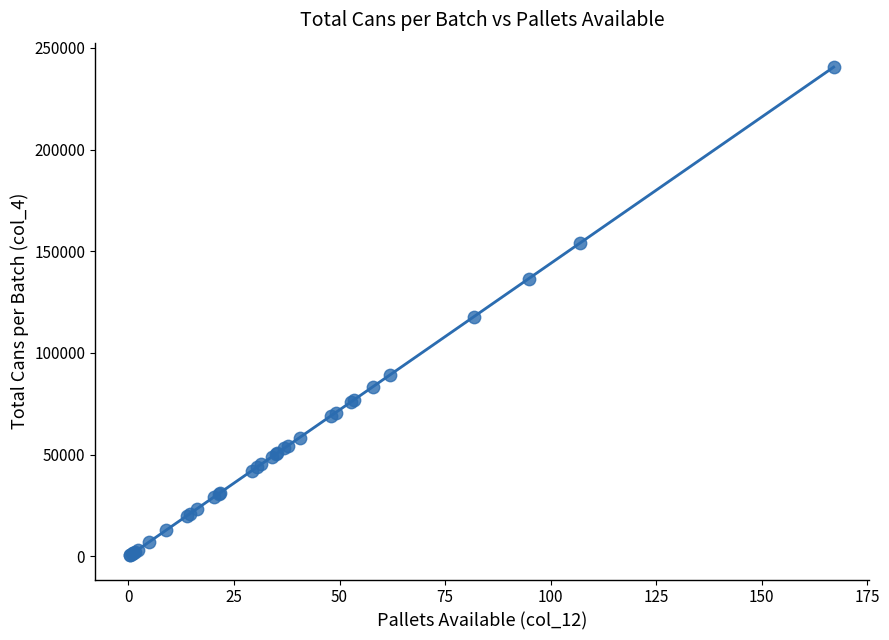

What Y value in the scatter plot is closest to 120576?

117780